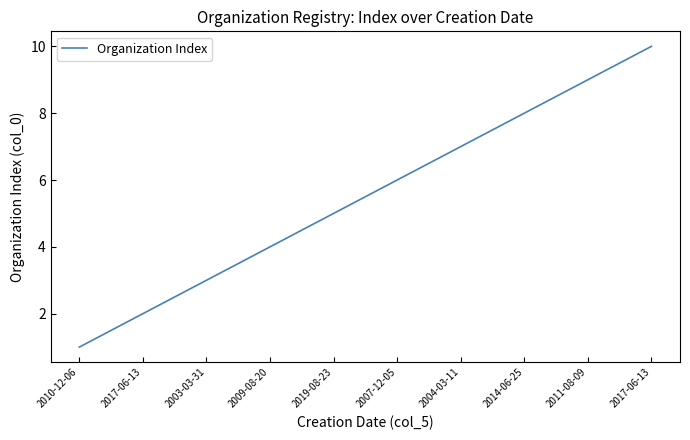

Between 2011-08-09 and 2009-08-20, which is larger?

2011-08-09